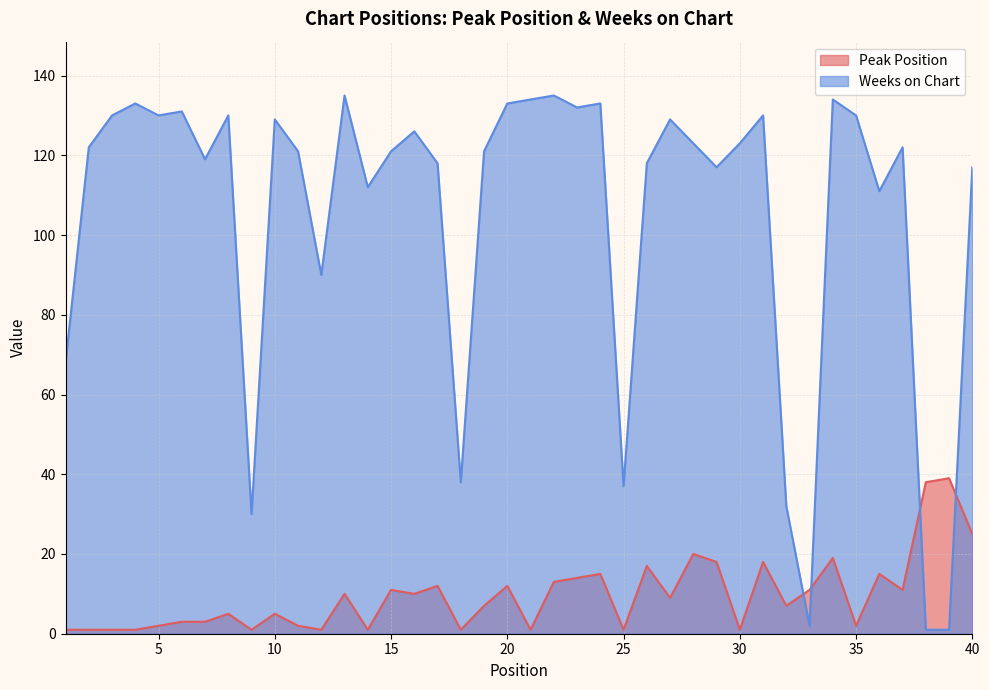

How many values in the Weeks on Chart series are below 122?

19